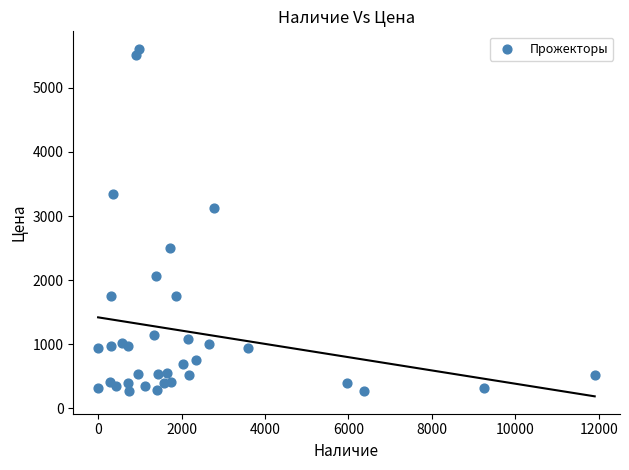

What is the range of Y values (max minus min)?

5344.7